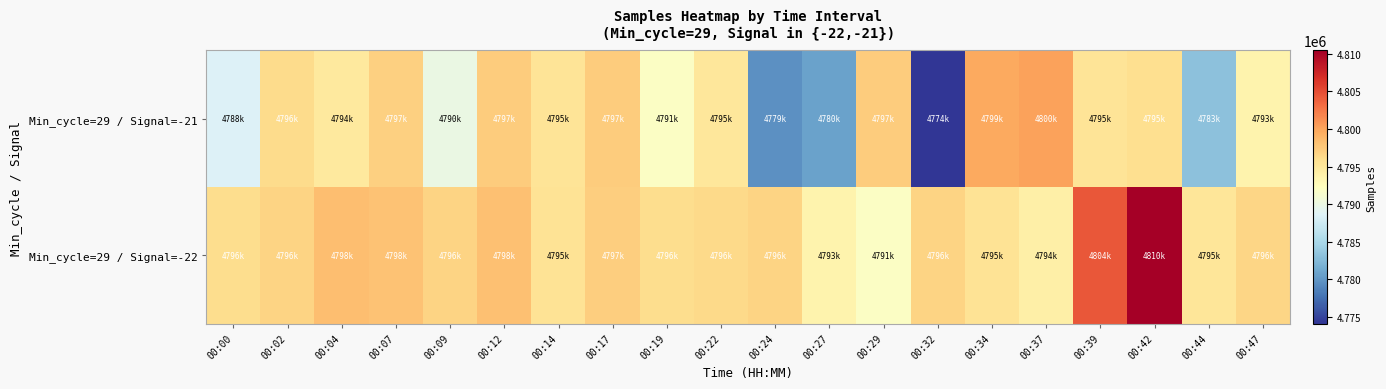

At how many categories does at least one series exceed 4780155?

20